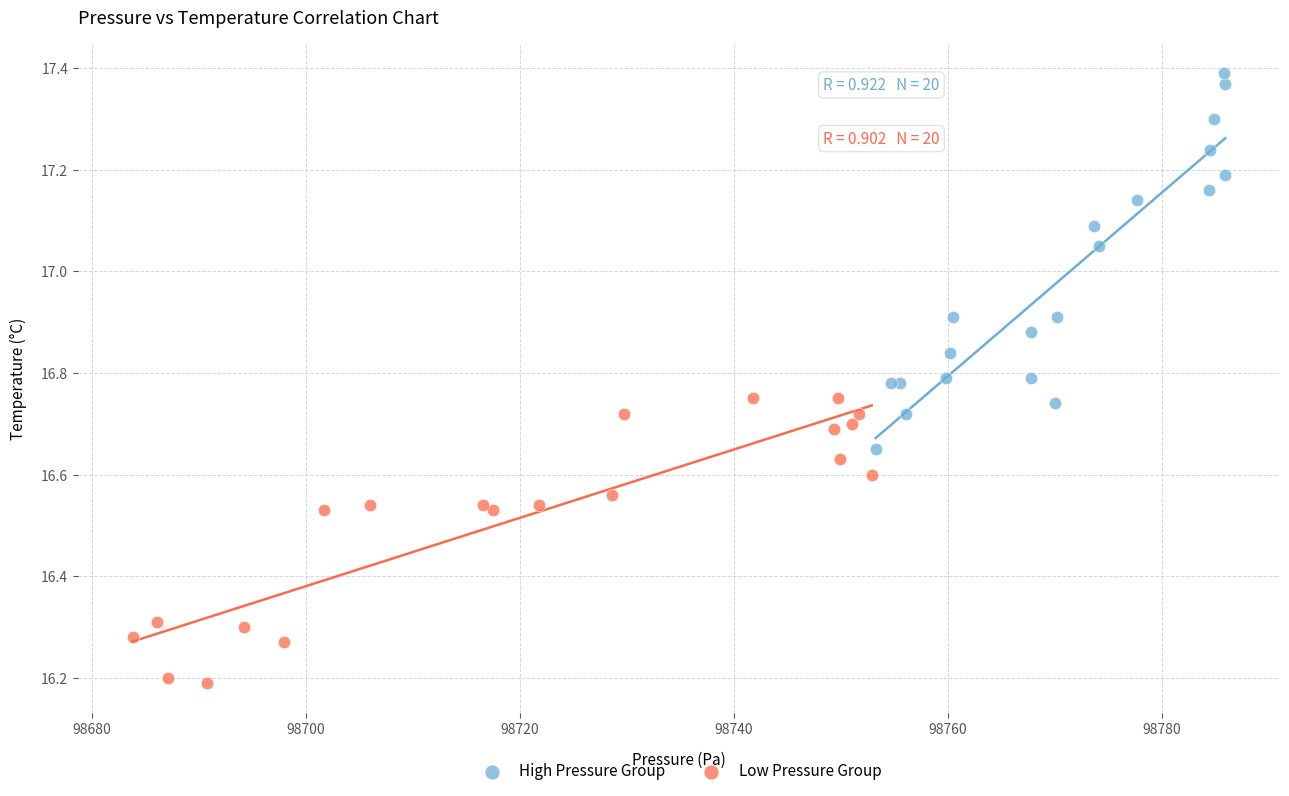

Which series reaches the minimum Y coordinate?

Low Pressure Group